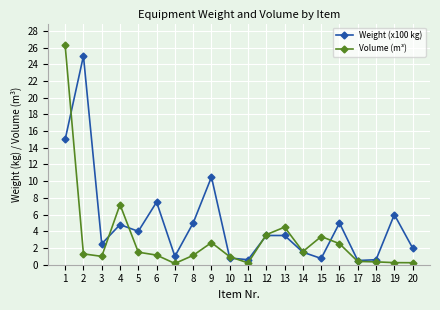

Which series ends up on top after the final intersection of Weight (x100 kg) and Volume (m³)?

Weight (x100 kg)